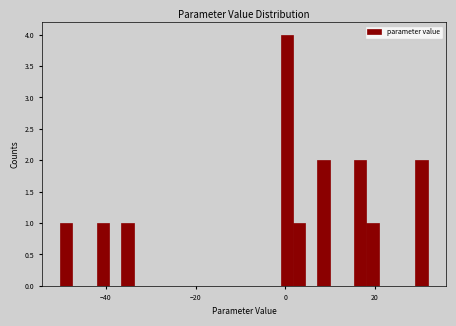

Read against the x-axis, roughly where is the centre of the tallest bar?

0